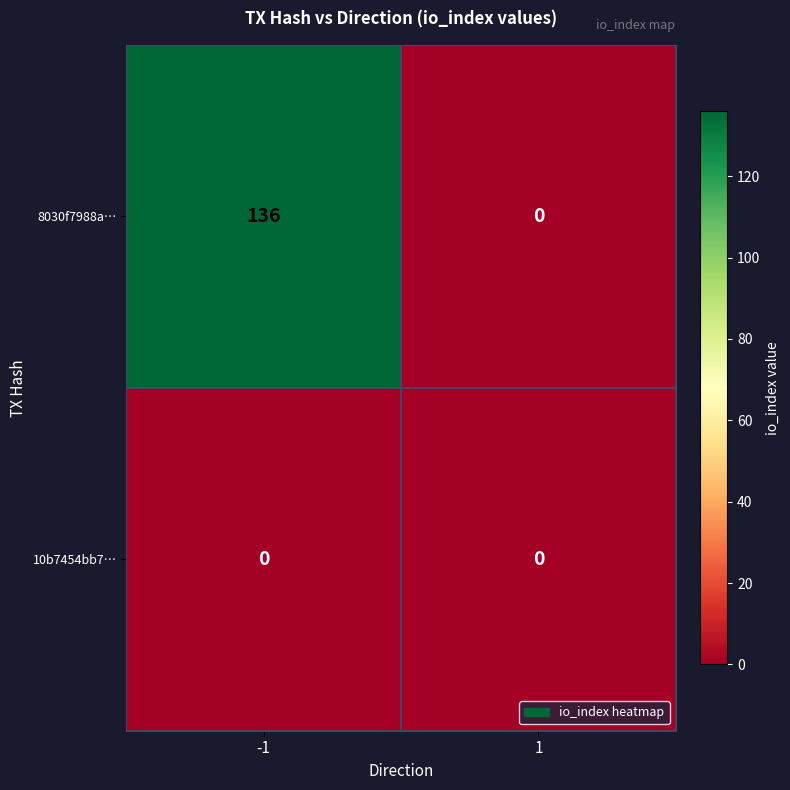

List the series in order of their peak value, highest first.

8030f7988a…, 10b7454bb7…